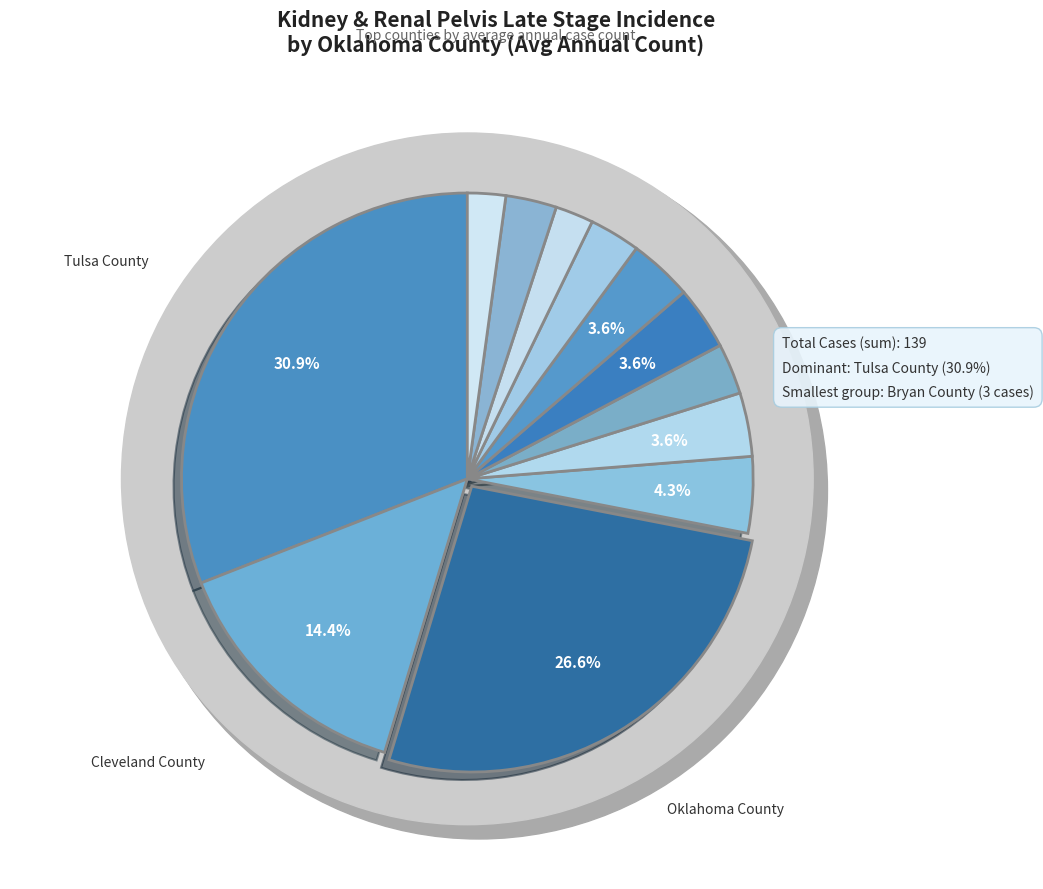

Which slice is the smallest?

Bryan County